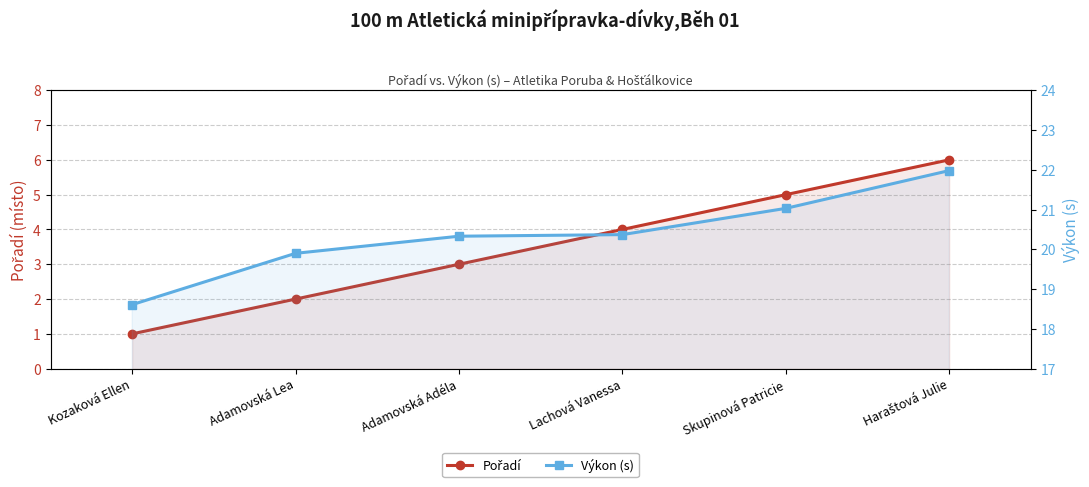

Reading left to right, transcribe all the data shown in this chart.

Pořadí: 1.0	2.0	3.0	4.0	5.0	6.0
Výkon (s): 18.6	19.9	20.3	20.4	21.0	22.0